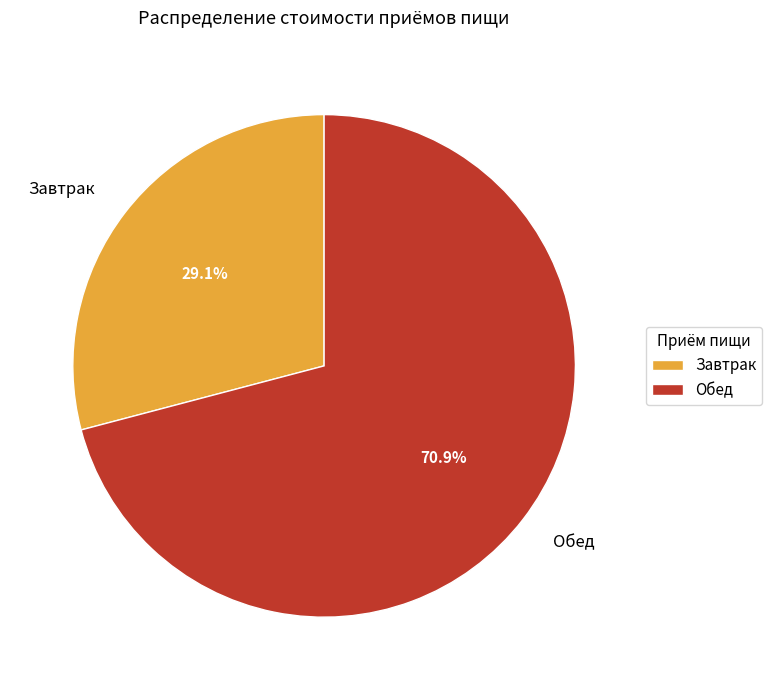

What is the total percentage of Завтрак and Обед?

100.0%